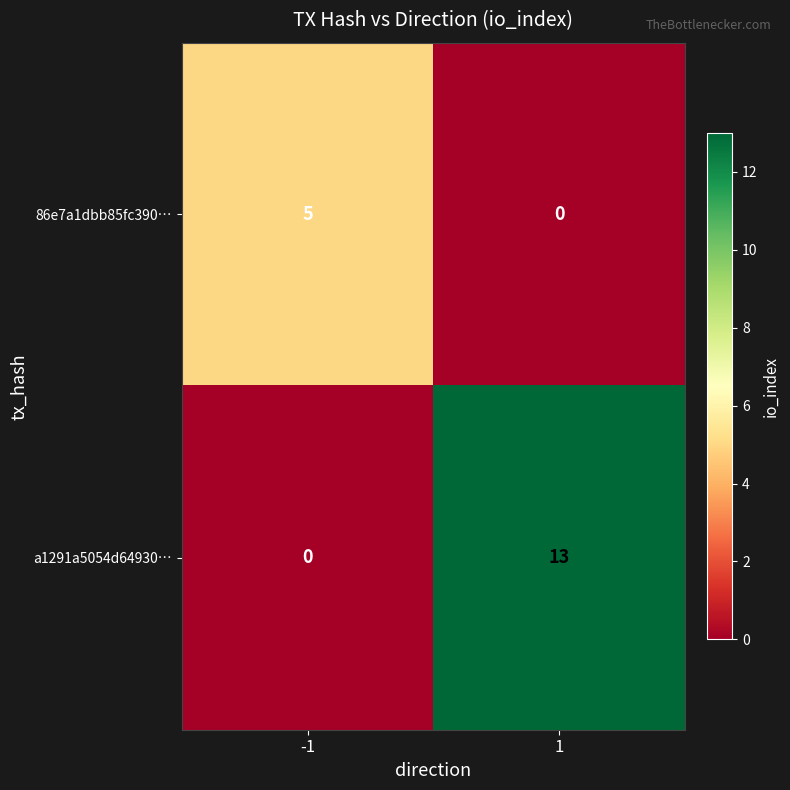

Reading left to right, list all the values displayed in this chart.

86e7a1dbb85fc390…: -1=5	1=0
a1291a5054d64930…: -1=0	1=13